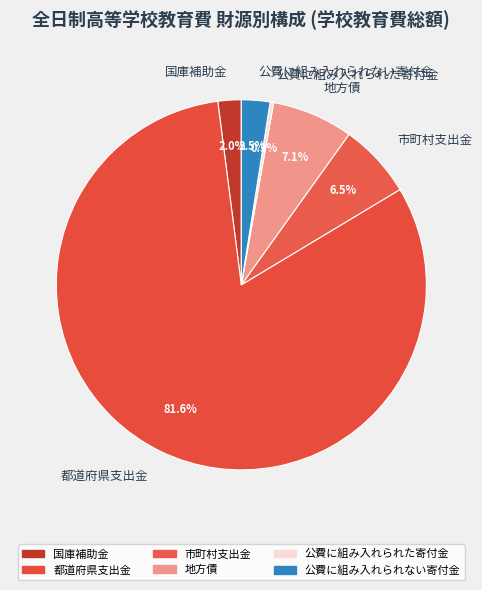

Between 地方債 and 公費に組み入れられた寄付金, which is larger?

地方債